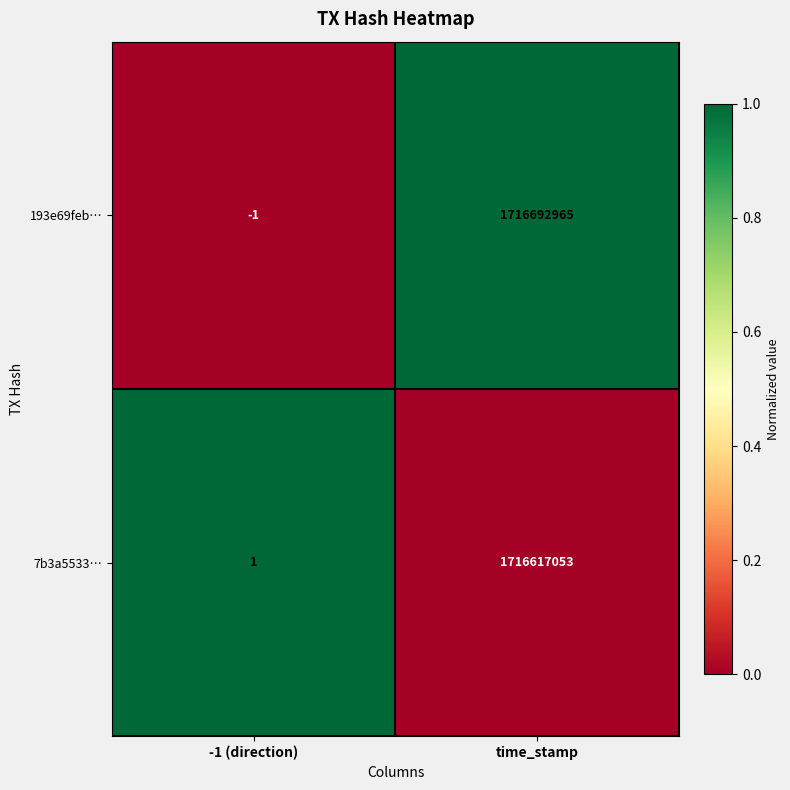

What is the total value across all series at time_stamp?

3433310018